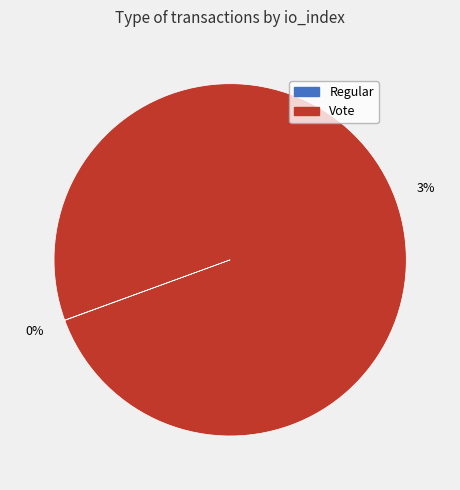

Is there a majority slice in this chart?

Yes